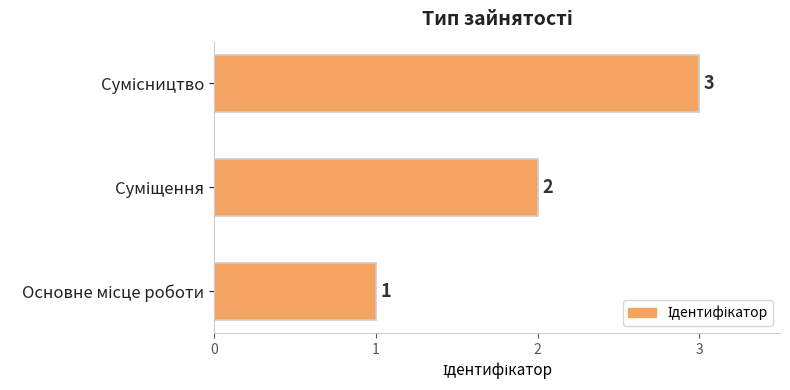

What is the sum of all values?

6